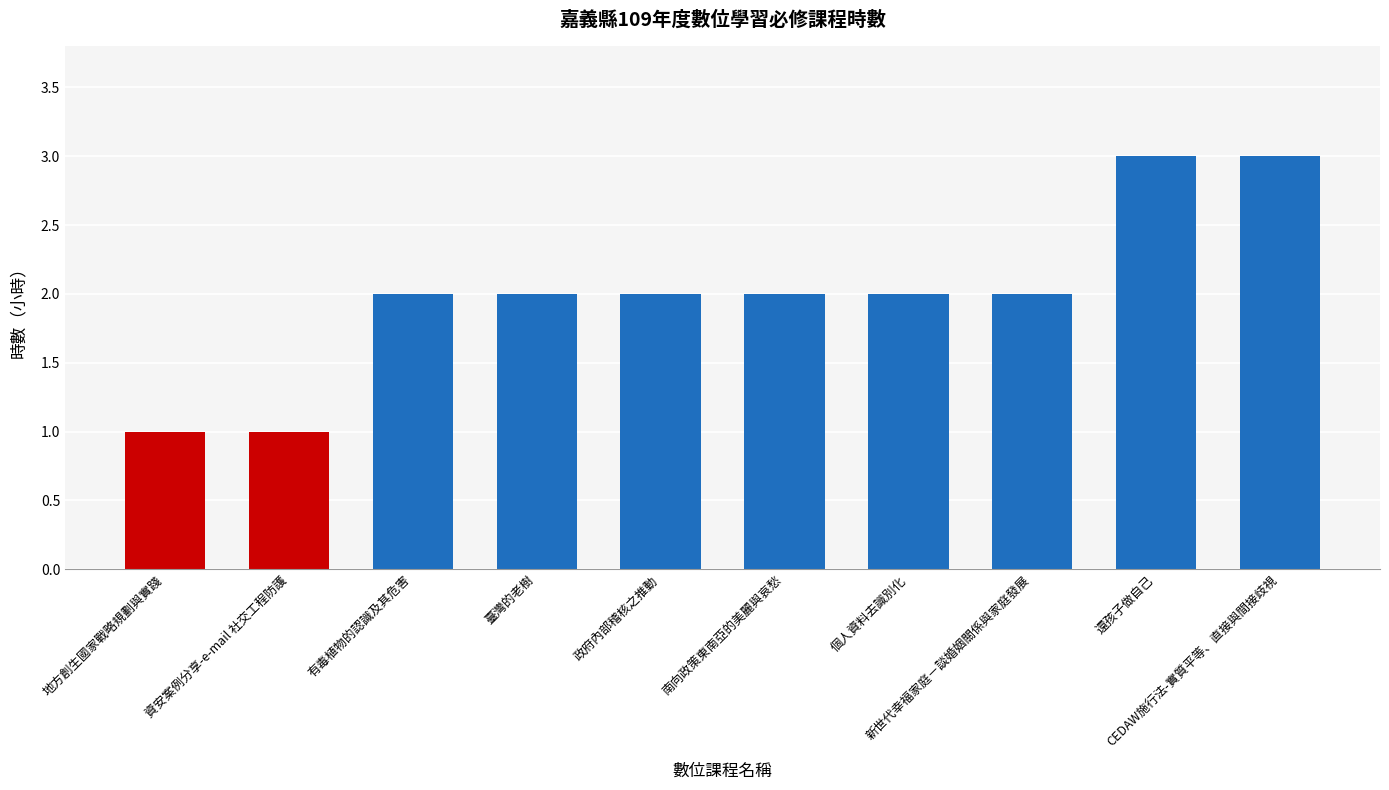

What is the maximum value shown in the chart?

3